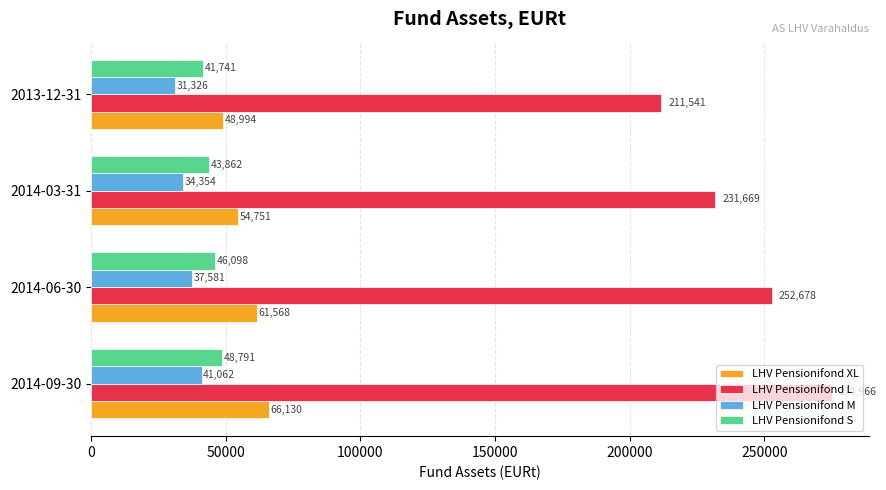

At which label does LHV Pensionifond L reach its minimum?

2013-12-31